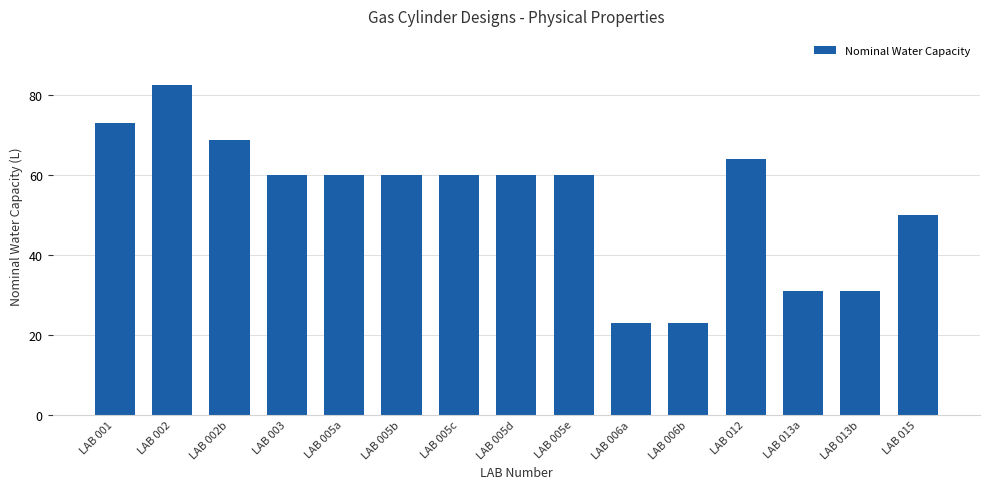

Which has a higher value, LAB 015 or LAB 005c?

LAB 005c